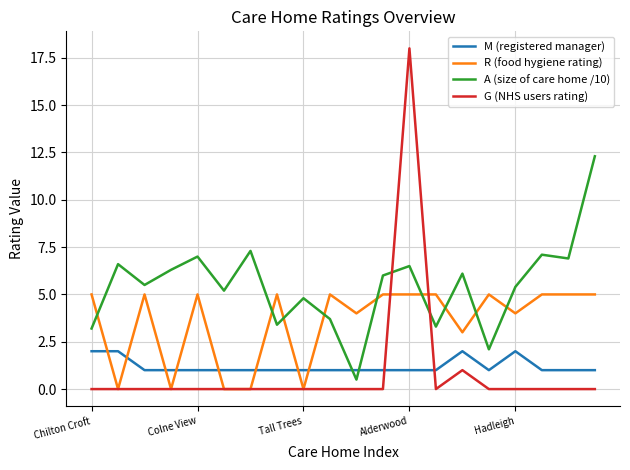

What is the maximum value shown in the chart?

18.0